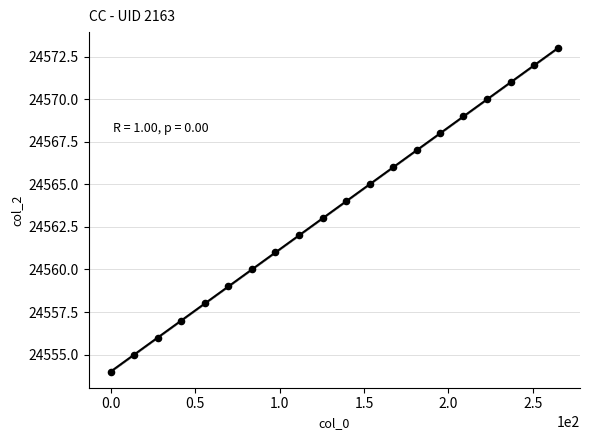

What is the range of Y values (max minus min)?

19